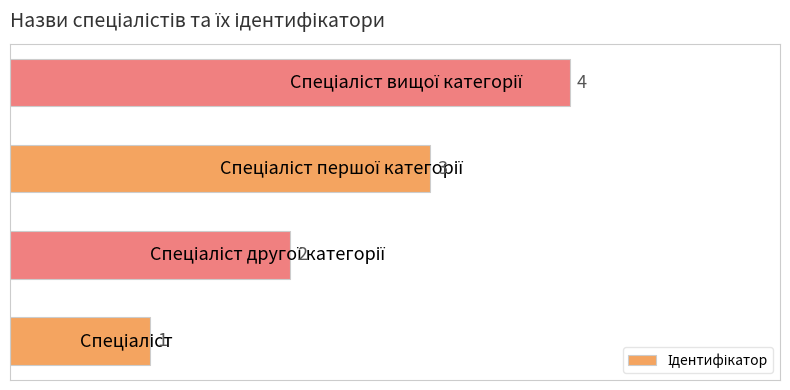

Are the bars horizontal?

Yes